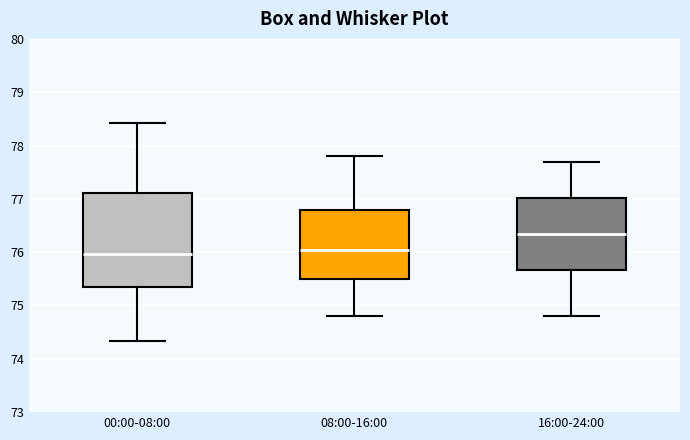

Where does the lower whisker of the box for 16:00-24:00 end on the y-axis? The values are not printed on the chart, so give them approximately, as read against the axis.

74.8